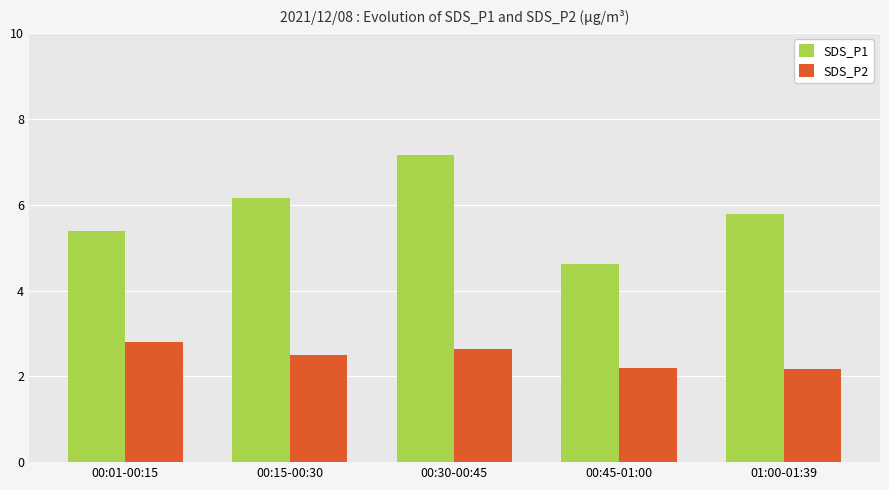

What is the value of the SDS_P2 bar at the 5th from the left?

2.2